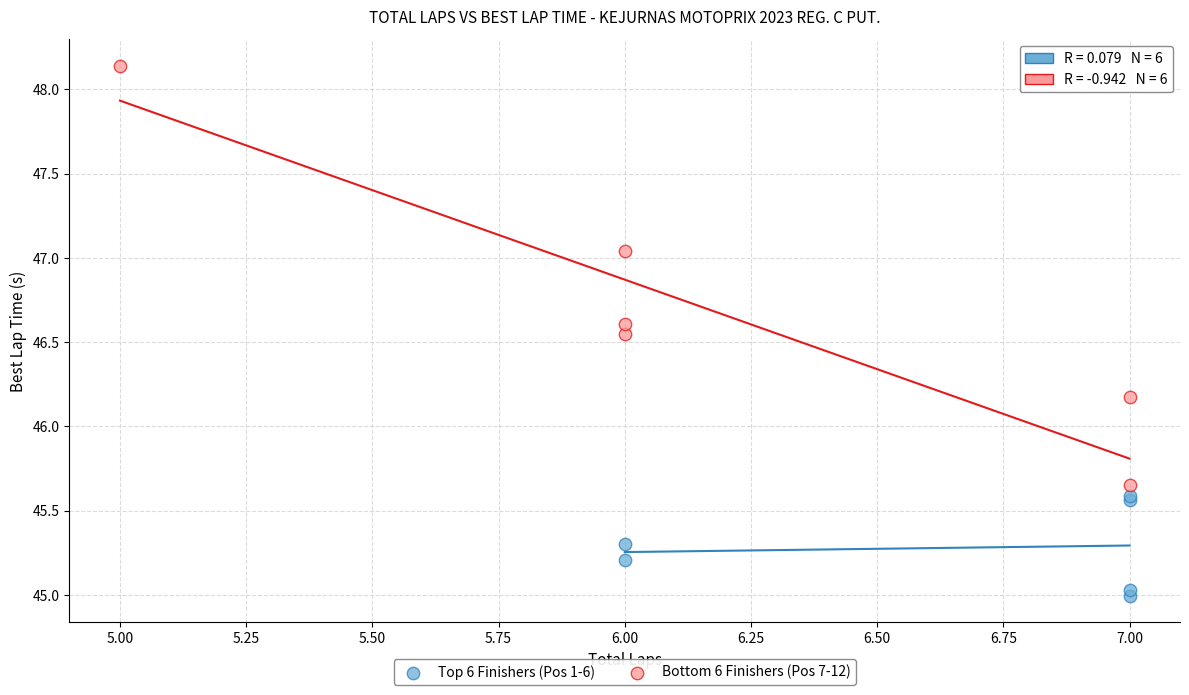

Which series reaches the minimum Y coordinate?

Top 6 Finishers (Pos 1-6)